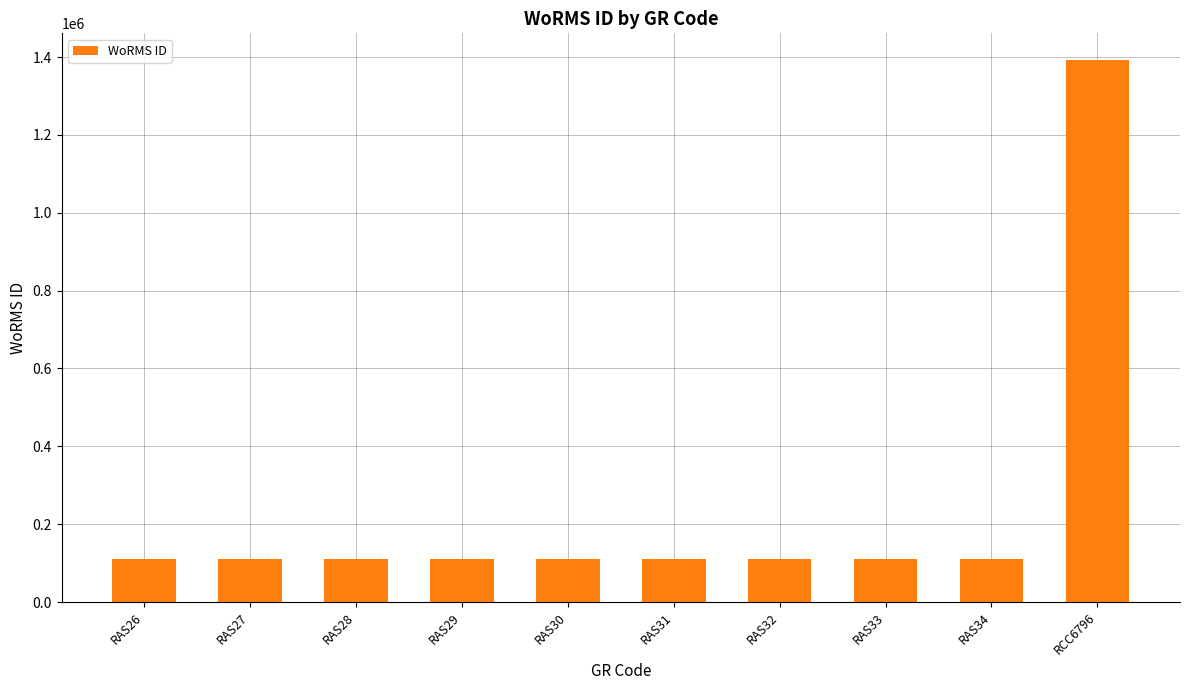

What is the average value?

239263